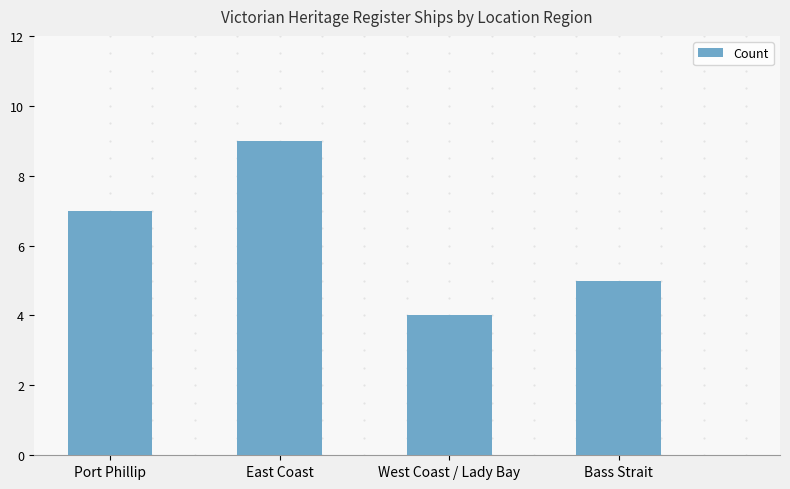

The chart shows a value of 4 at Port Phillip. True or false?

False